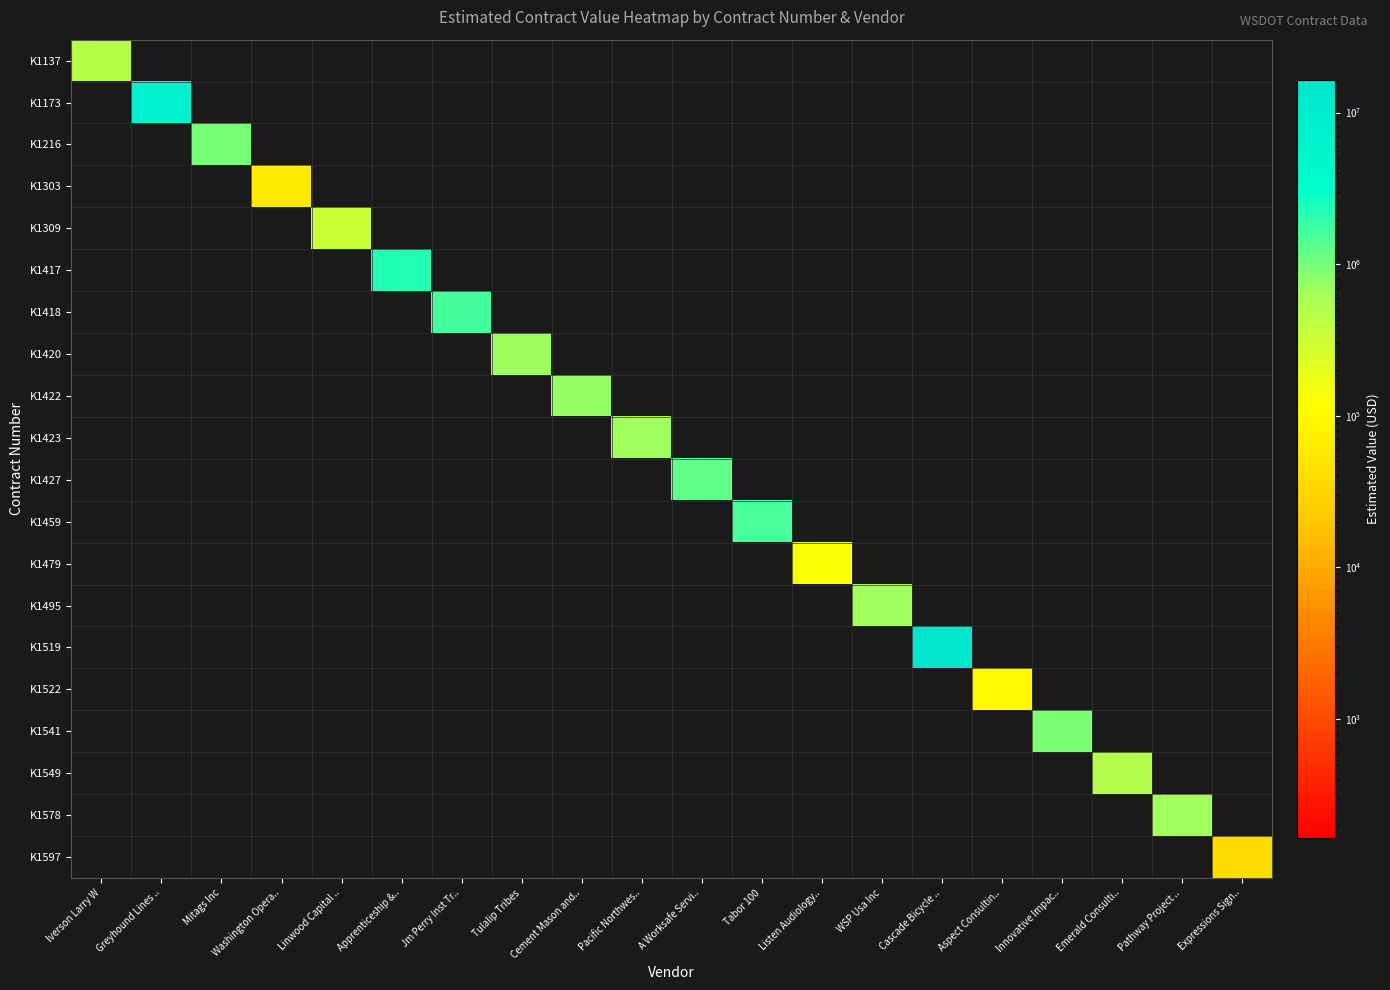

How many categories are shown in the chart?

20